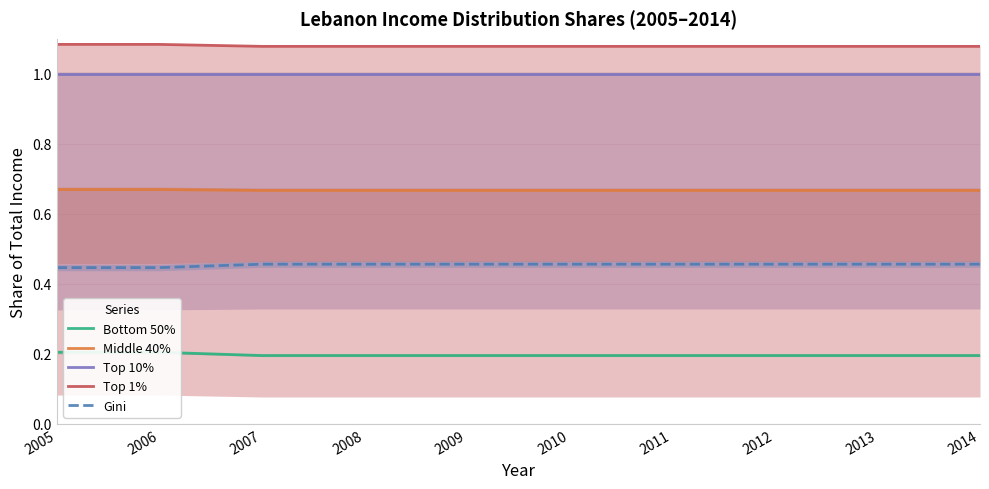

Reading left to right, list all the values displayed in this chart.

Bottom 50%: 0.2	0.2	0.2	0.2	0.2	0.2	0.2	0.2	0.2	0.2
Middle 40%: 0.7	0.7	0.7	0.7	0.7	0.7	0.7	0.7	0.7	0.7
Top 10%: 1.0	1.0	1.0	1.0	1.0	1.0	1.0	1.0	1.0	1.0
Top 1%: 1.1	1.1	1.1	1.1	1.1	1.1	1.1	1.1	1.1	1.1
Gini: 0.4	0.4	0.5	0.5	0.5	0.5	0.5	0.5	0.5	0.5